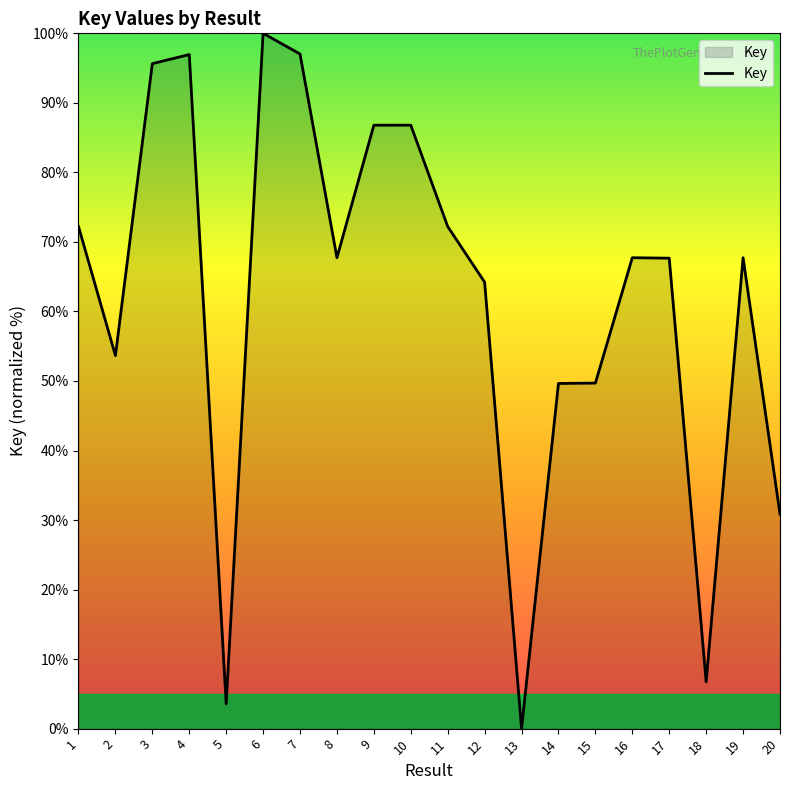

What is the change in value from 1 to 4?

+24.7